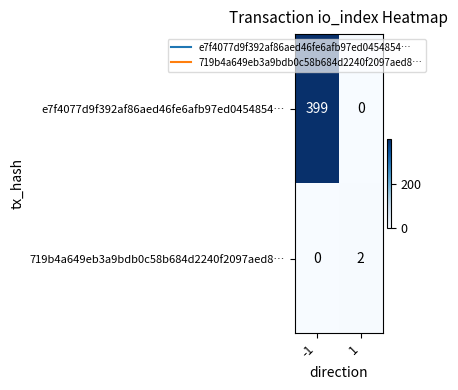

How many data points in e7f4077d9f392af86aed46fe6afb97ed0454854… are less than 399?

1